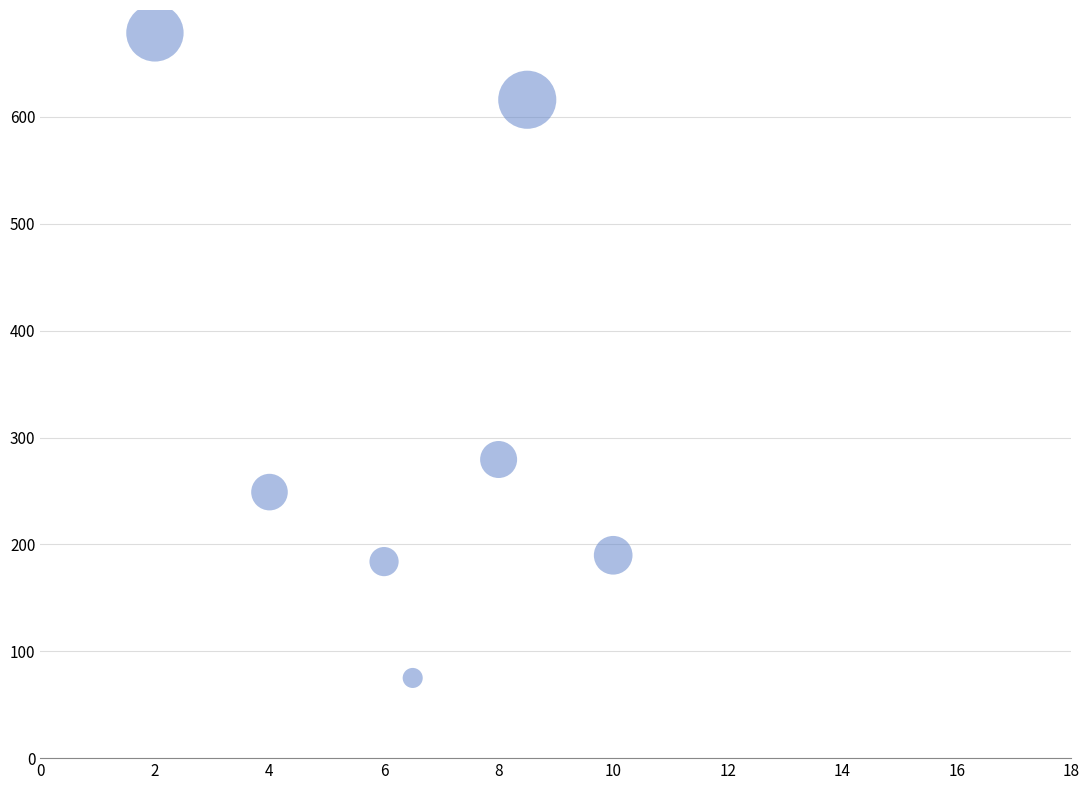

What Y value in the scatter plot is closest to 376?

279.4